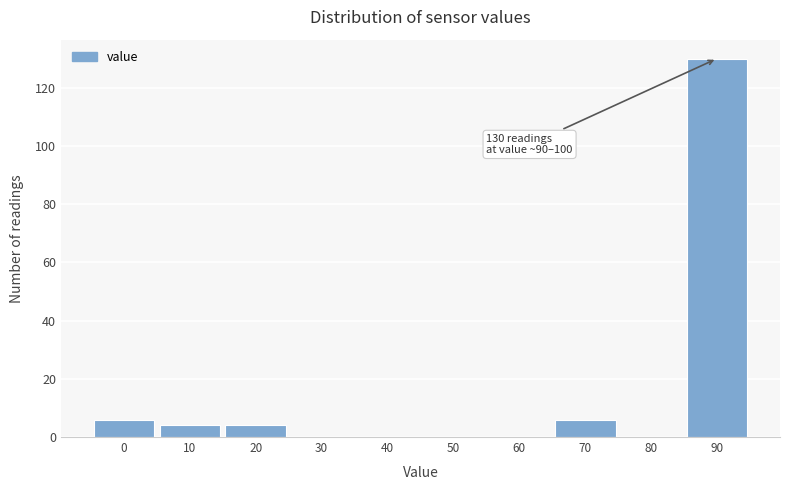

Reading left to right, list all the values displayed in this chart.

0=6	10=4	20=4	30=0	40=0	50=0	60=0	70=6	80=0	90=130